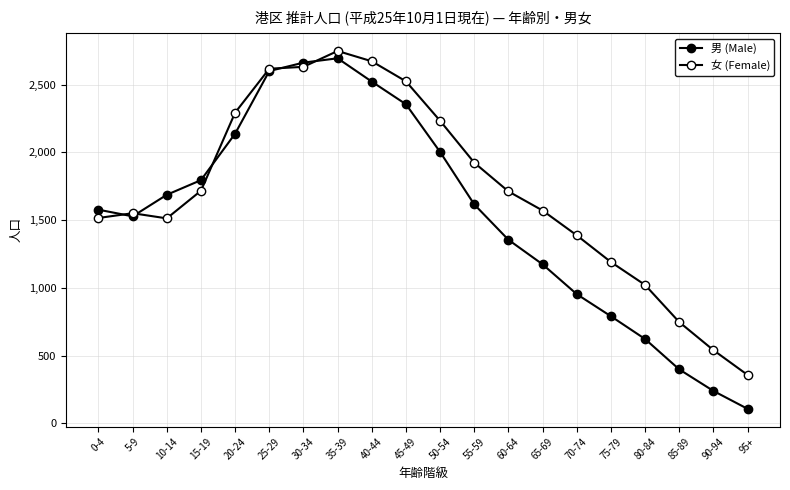

What is the value of the 女 (Female) point at the 6th from the left?

2617